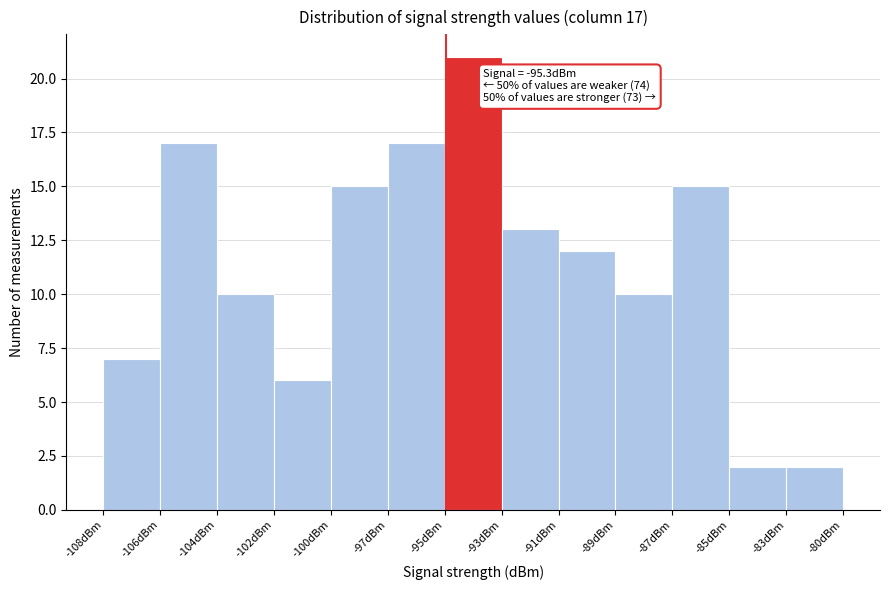

Reading left to right, transcribe all the data shown in this chart.

-108dBm=7	-106dBm=17	-104dBm=10	-102dBm=6	-100dBm=15	-97dBm=17	-95dBm=21	-93dBm=13	-91dBm=12	-89dBm=10	-87dBm=15	-85dBm=2	-83dBm=2